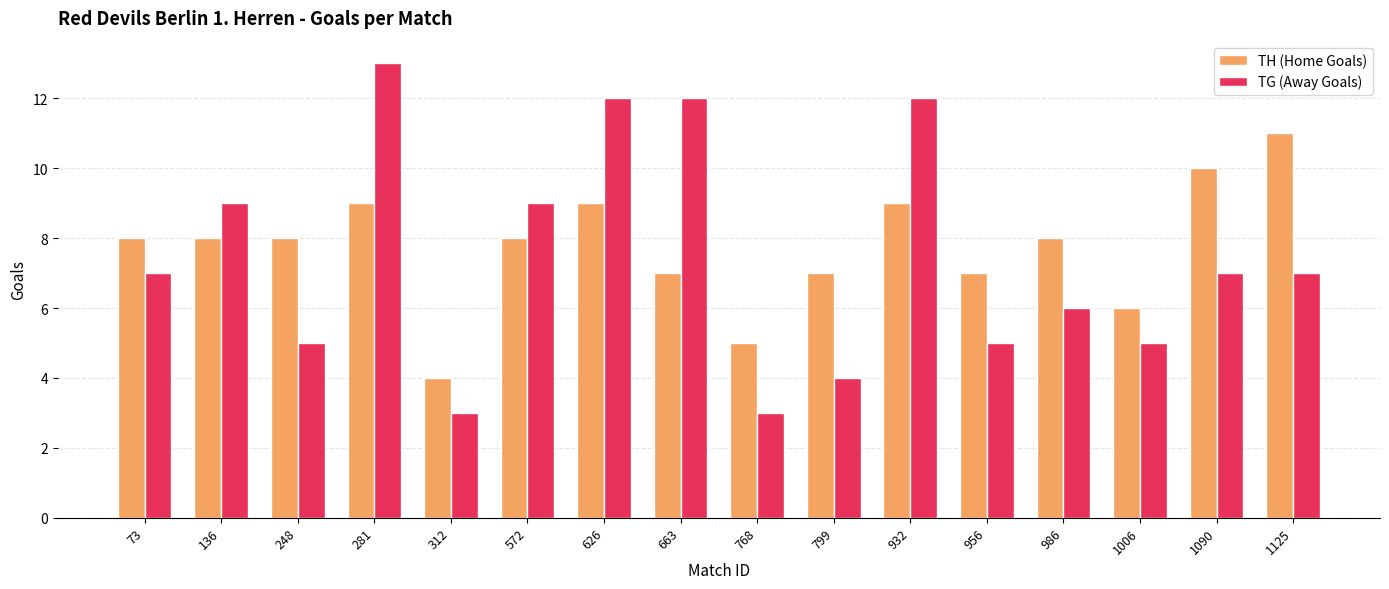

What is the value of the TG (Away Goals) bar at the 9th from the left?

3